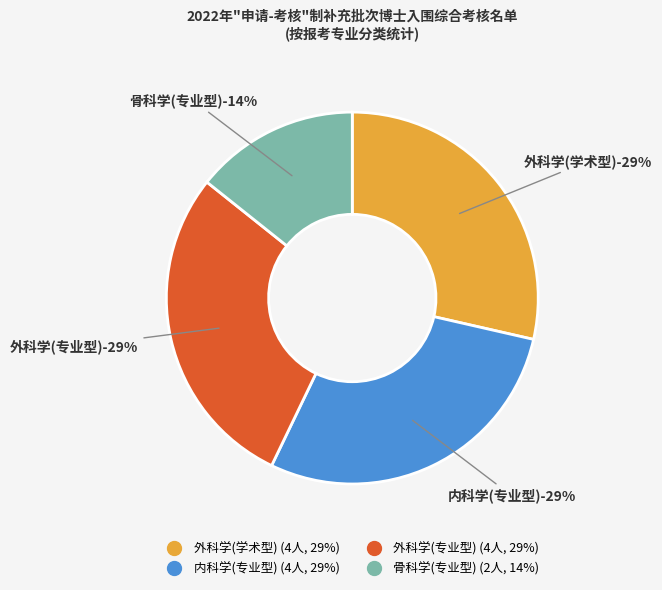

Rank the categories by value from lowest to highest.

骨科学(专业型), 外科学(学术型), 内科学(专业型), 外科学(专业型)